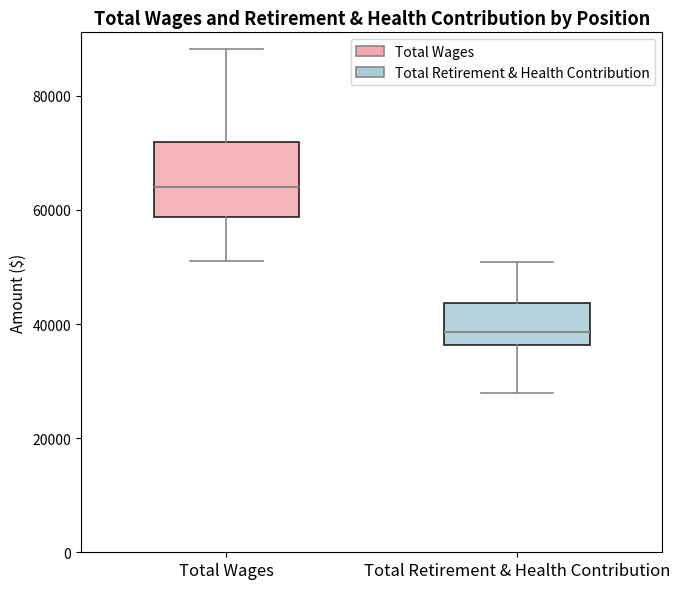

Reading left to right, transcribe this box plot: for each box, give where its median line is, the range the box spans, and where its two whiskers end, as read against the y-axis. The values are not printed on the chart, so give them approximately, as read against the axis.

Total Wages: median 64000, box 58000 to 72000, whiskers 52000 to 88000
Total Retirement & Health Contribution: median 38000, box 36000 to 44000, whiskers 28000 to 50000